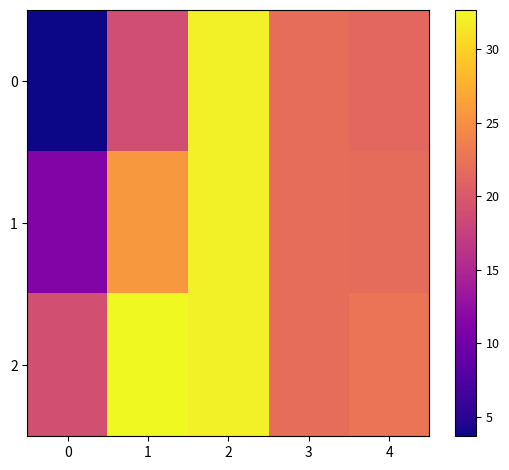

Reading left to right, what are all the values shown in this chart?

0: 0=3.7	1=18.8	2=32.0	3=22.0	4=21.3
1: 0=11.3	1=25.7	2=32.0	3=22.0	4=21.9
2: 0=19.0	1=32.7	2=32.0	3=22.0	4=22.6